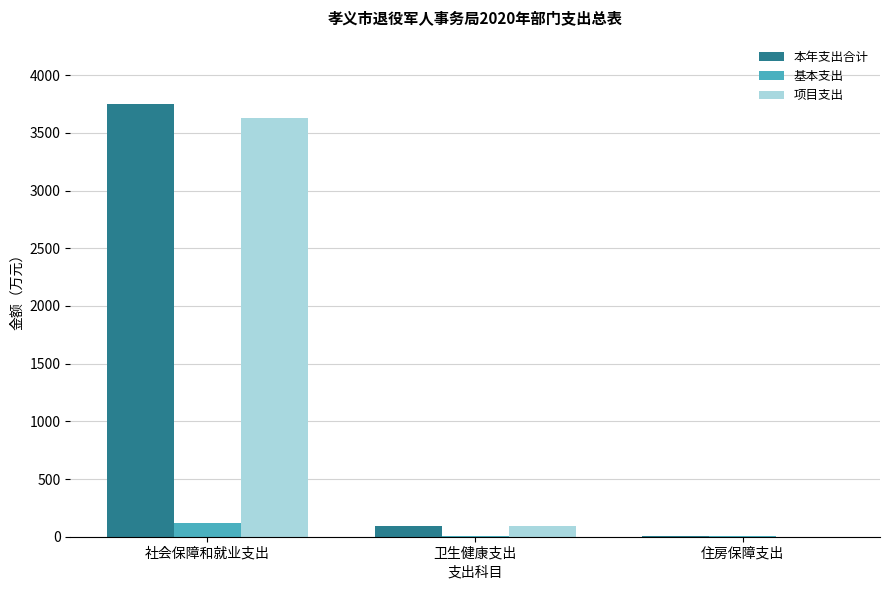

Does the chart contain stacked bars?

No